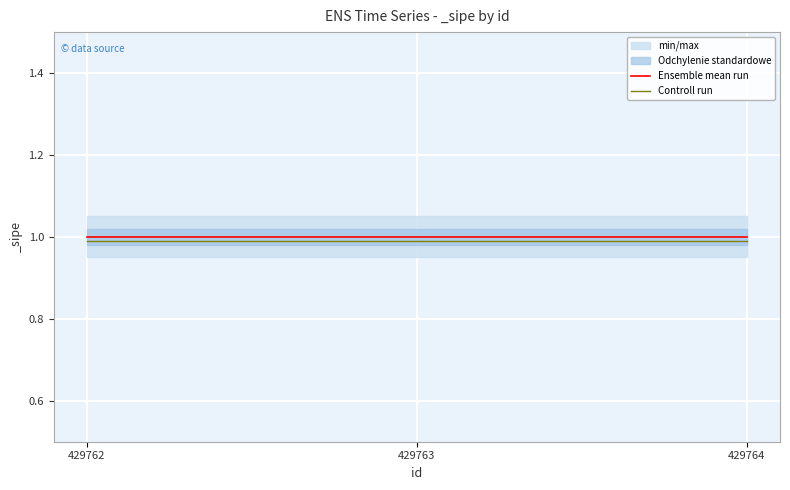

What is the value of the Ensemble mean run point at the 2nd from the left?

1.0